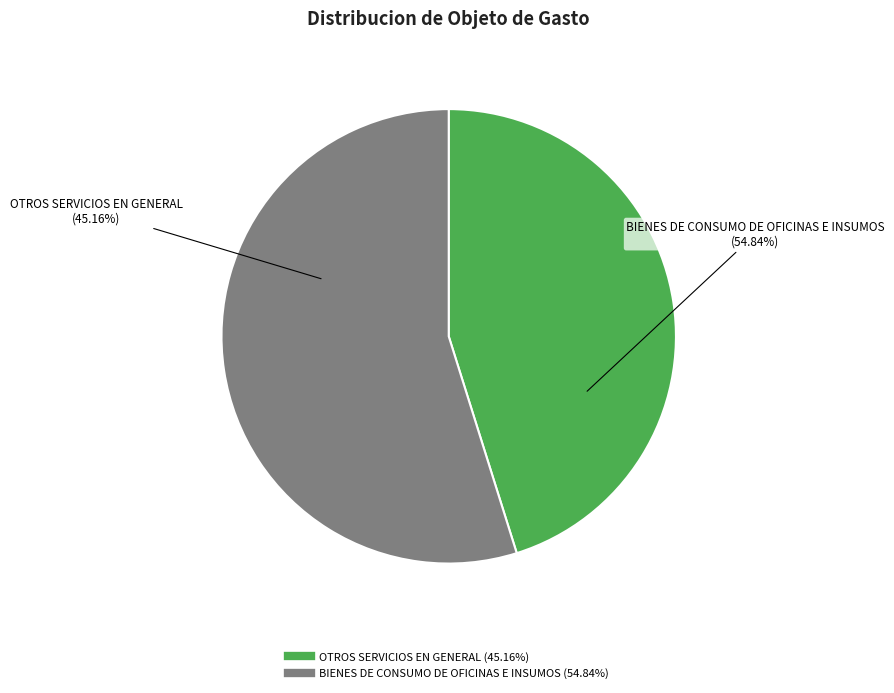

How many segments does this pie chart have?

2